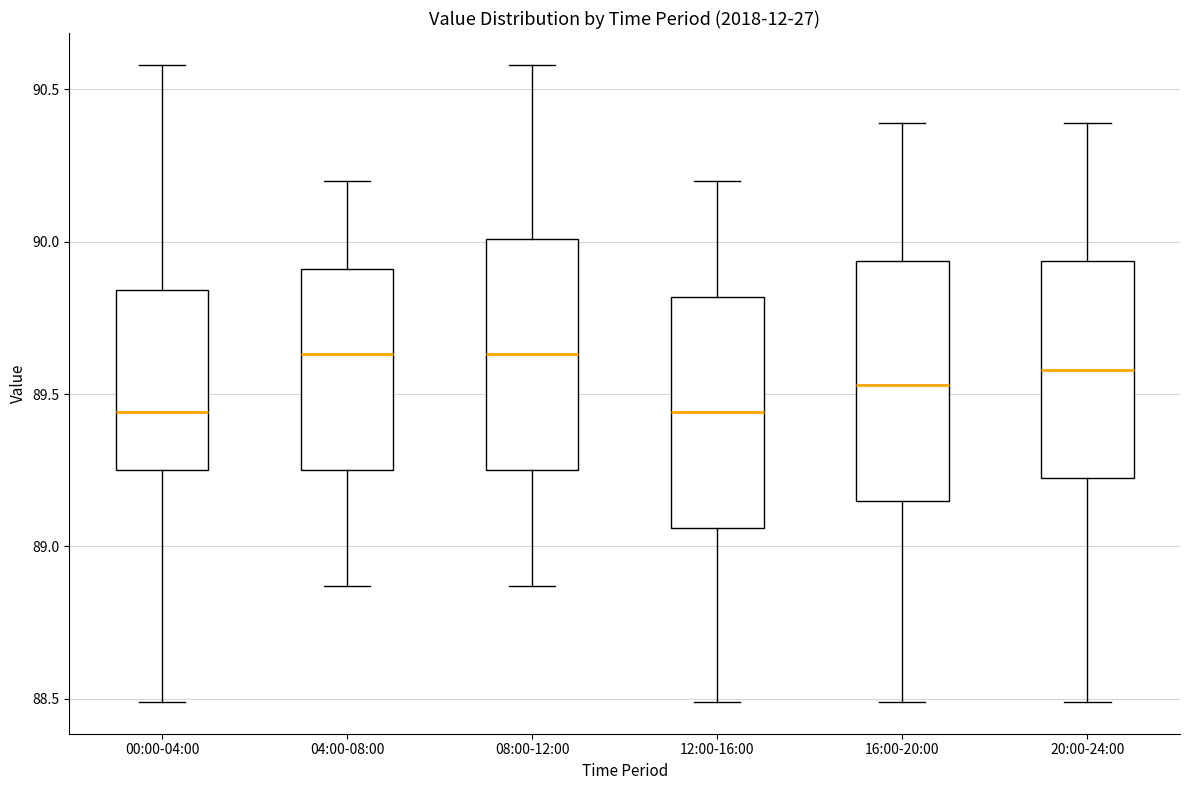

Where does the lower whisker of the box for 20:00-24:00 end on the y-axis? The values are not printed on the chart, so give them approximately, as read against the axis.

88.50